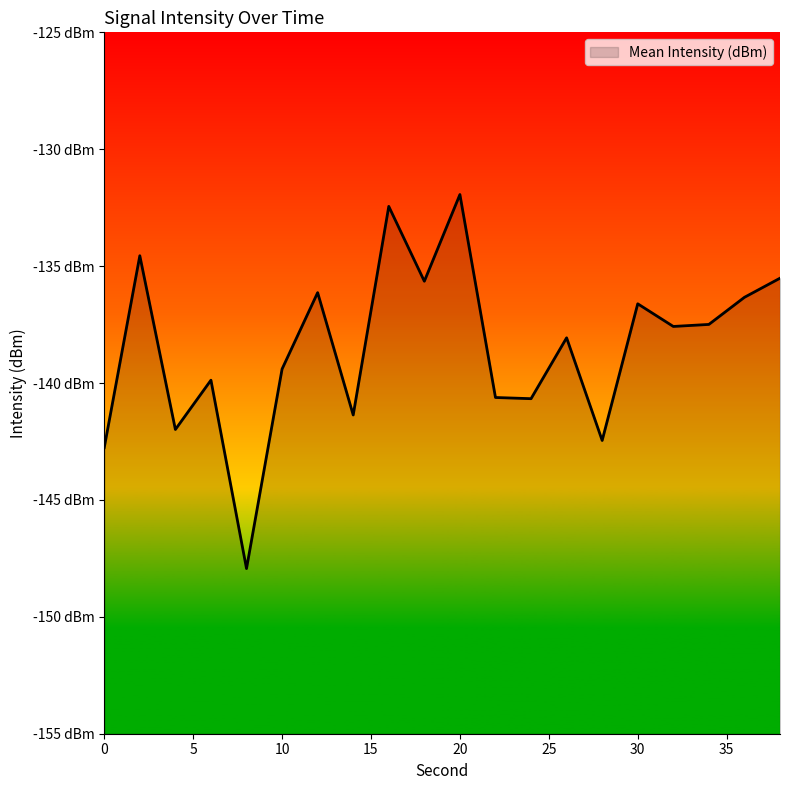

Rank the categories by value from highest to lowest.

20, 16, 2, 38, 18, 12, 36, 30, 34, 32, 26, 10, 6, 22, 24, 14, 4, 28, 0, 8